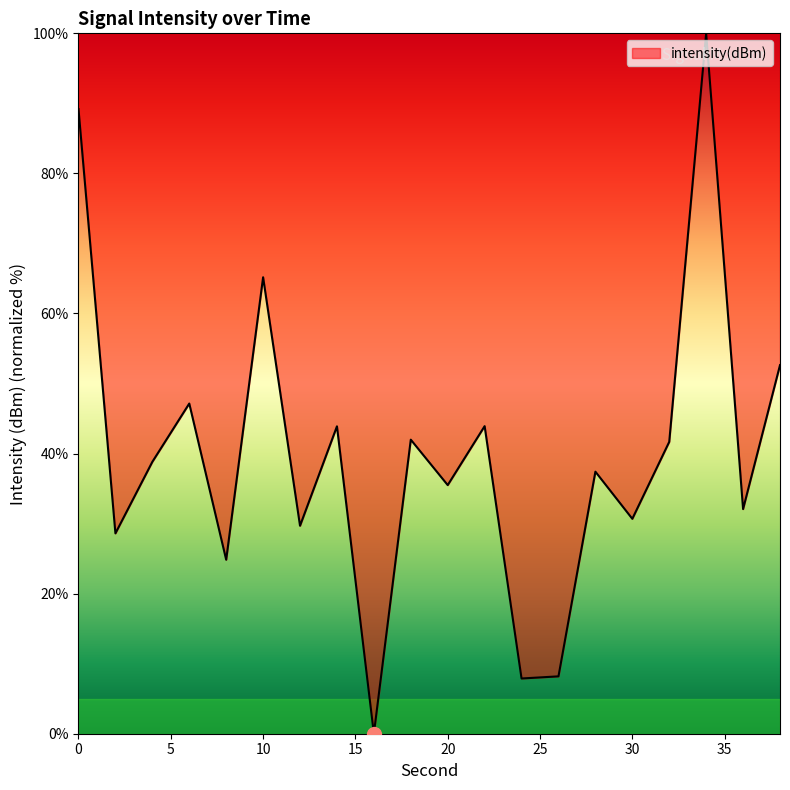

What is the average value?

40.0